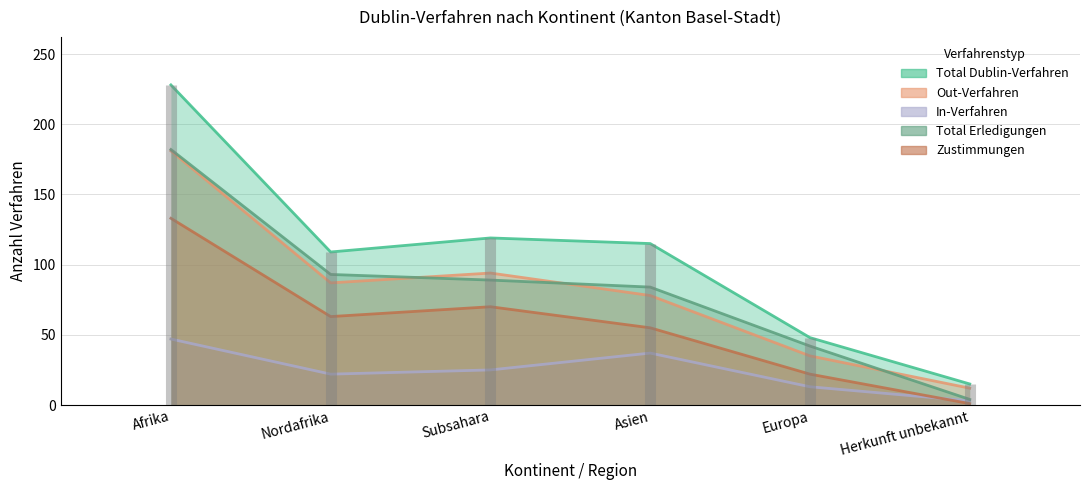

List the labels in order of Out-Verfahren value, smallest first.

Herkunft unbekannt, Europa, Asien, Nordafrika, Subsahara, Afrika